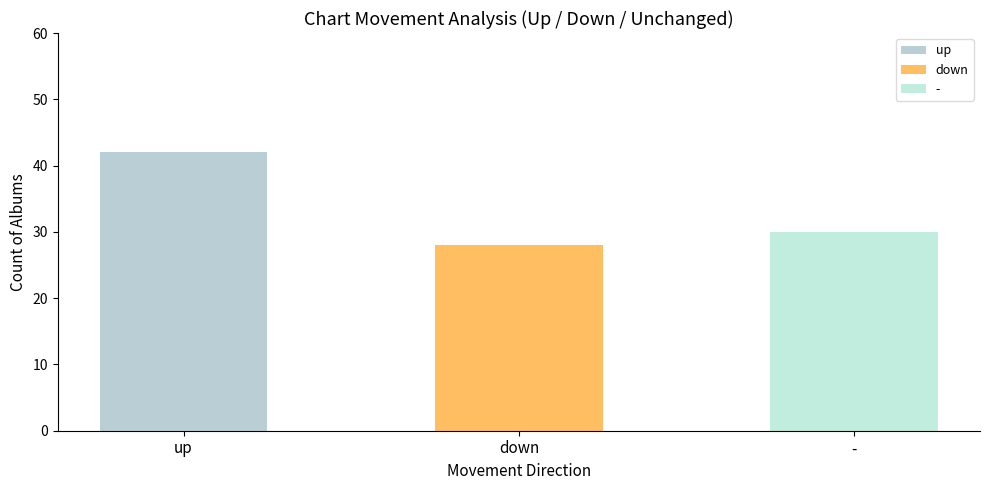

What position from the left is -?

3